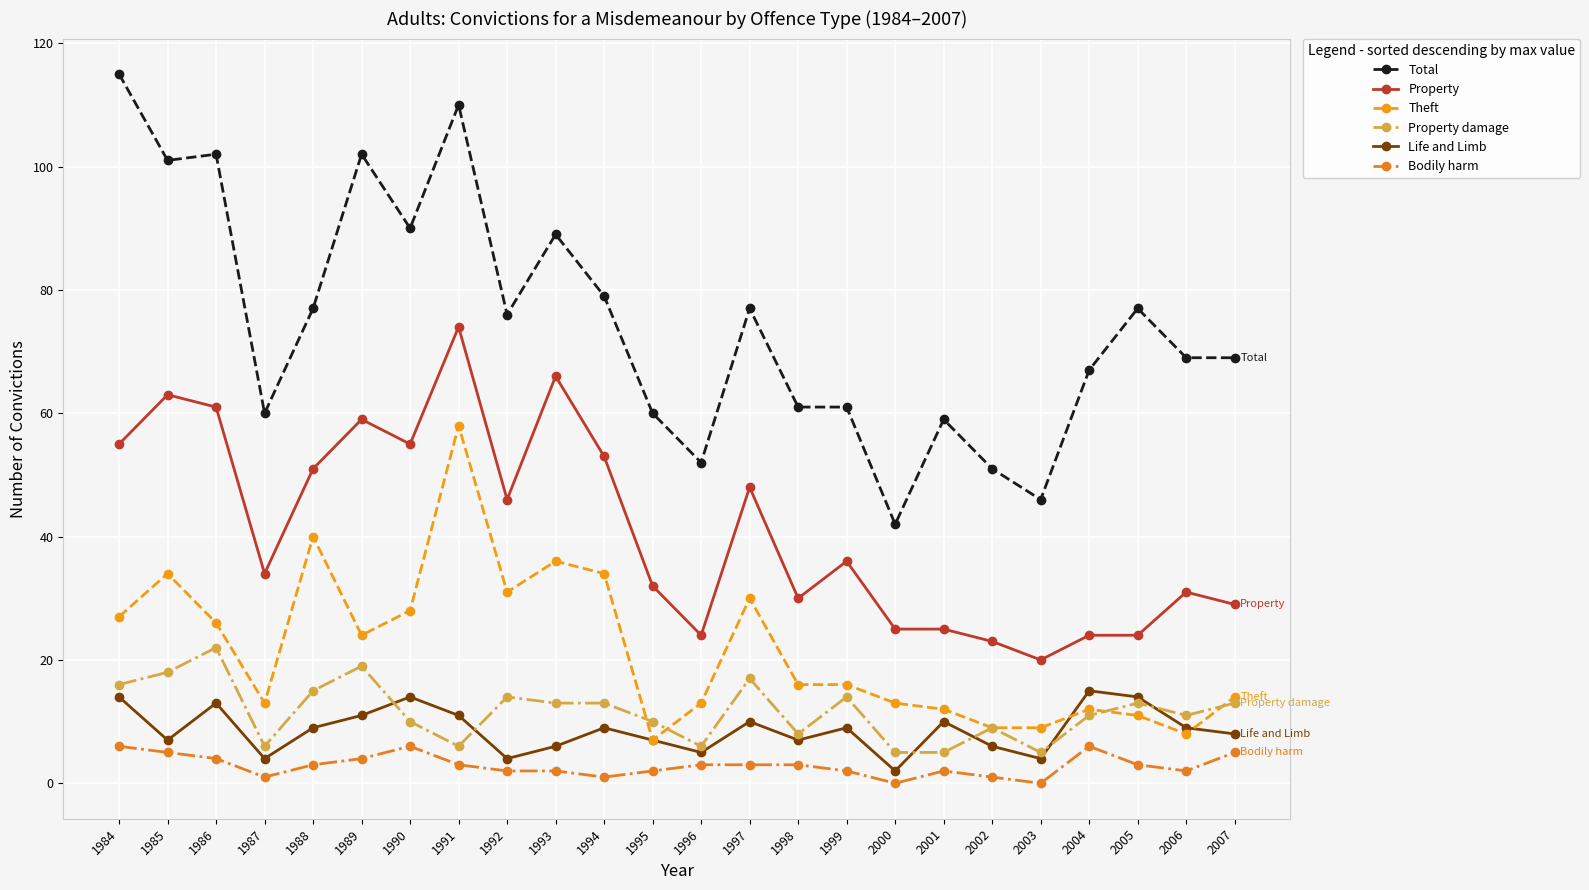

Is it true that Property equals 20 at 1990?

False